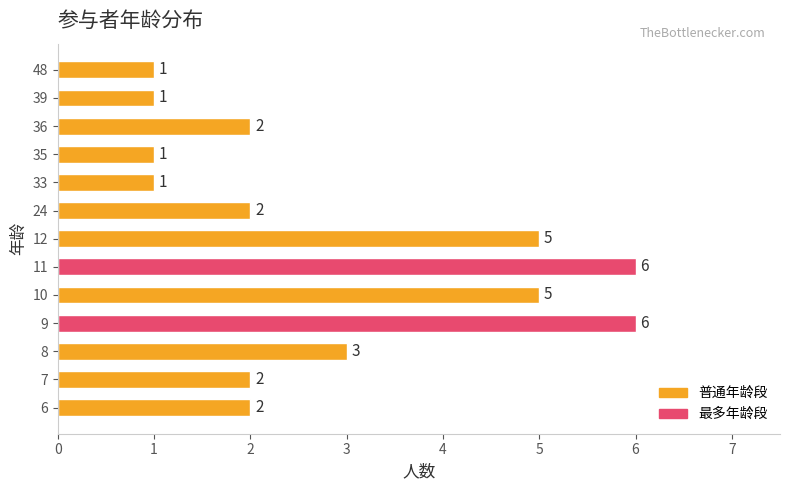

Between 8 and 11, which is larger?

11